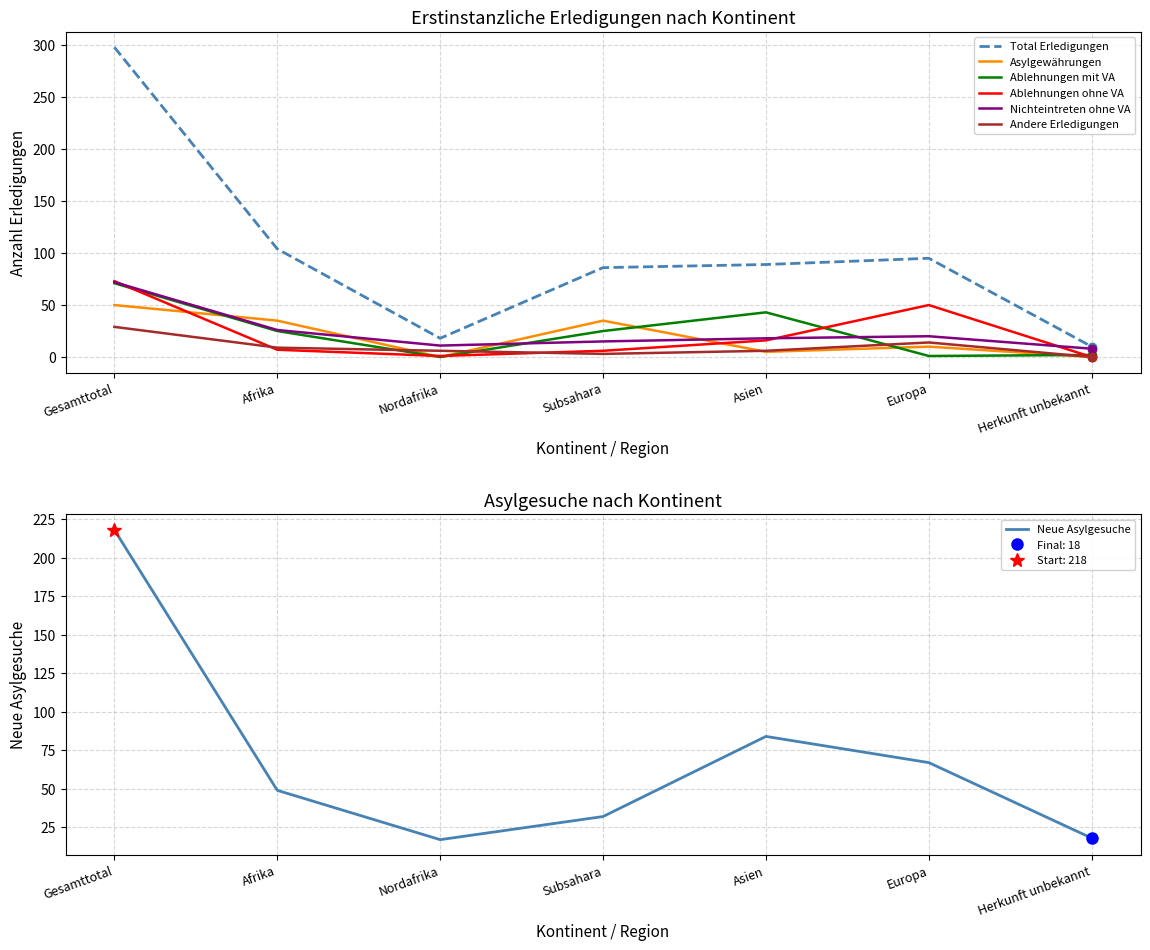

What is the highest value of the Andere Erledigungen series?

29